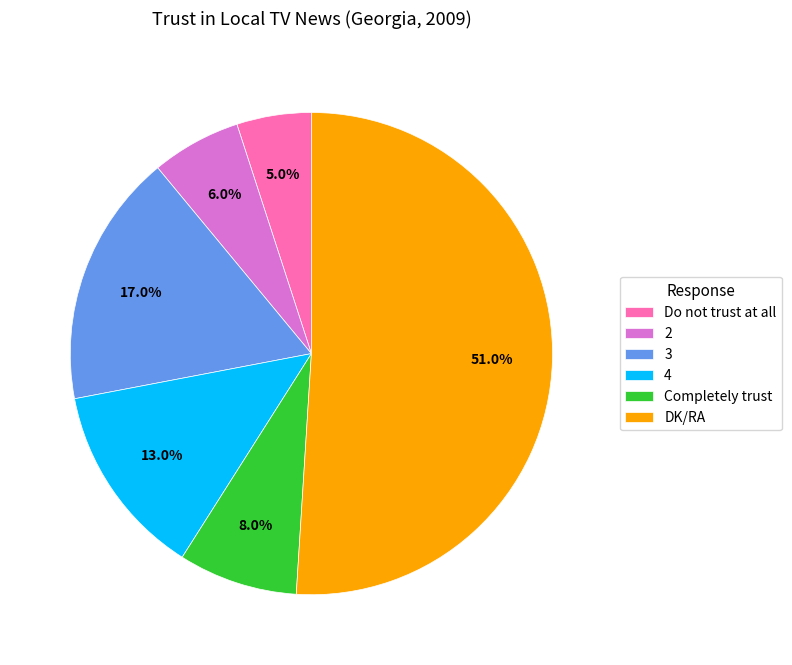

To the nearest percent, what percentage of the pie is Do not trust at all?

5%